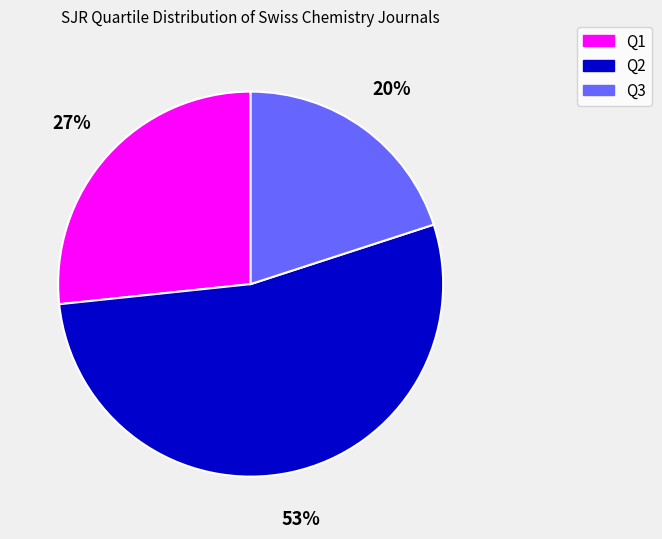

True or false: Q3 accounts for 20% of the total.

True